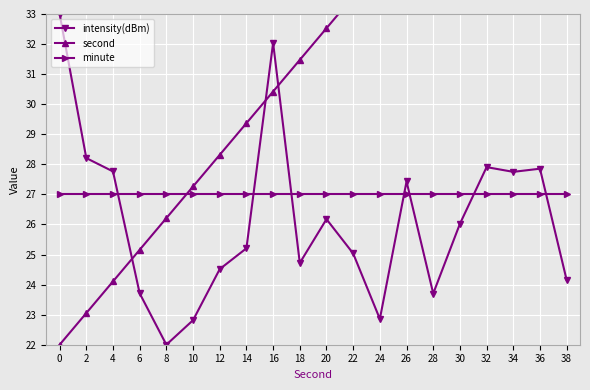

How many lines are shown in the chart?

3